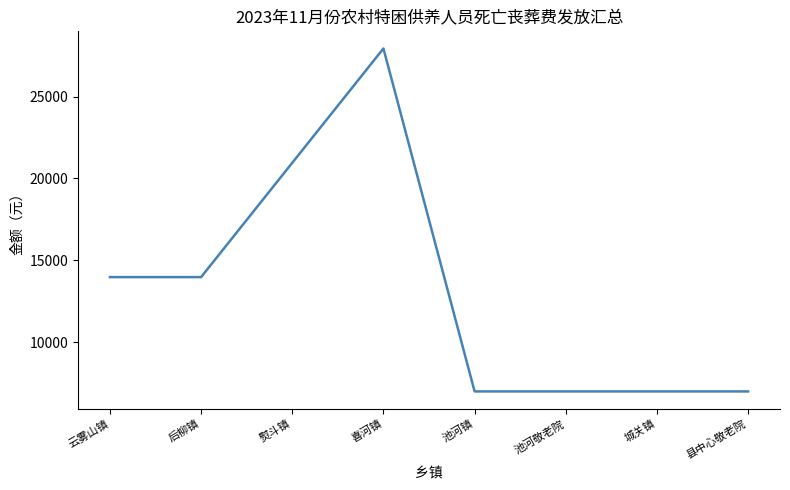

What is the maximum value shown in the chart?

27936